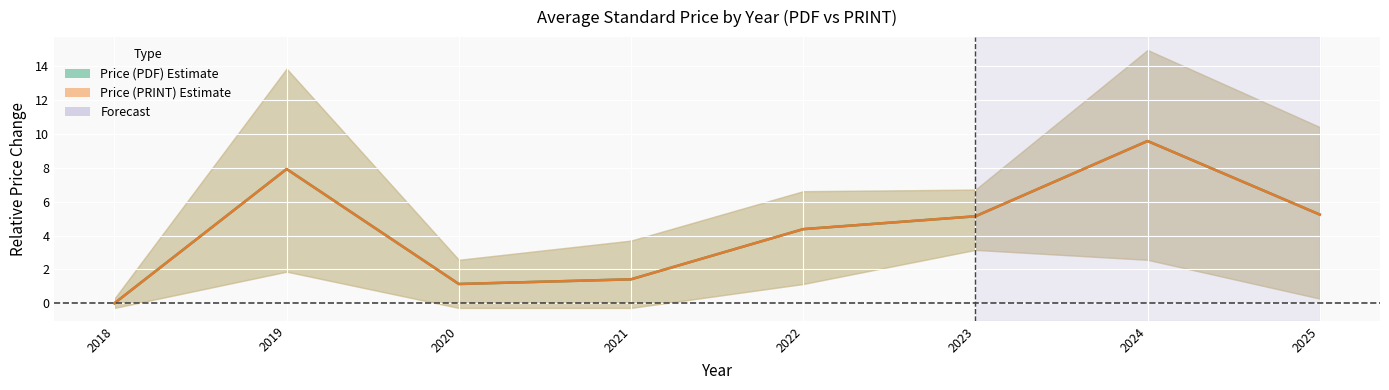

How many values in the Price (PRINT) Estimate series exceed 5?

4